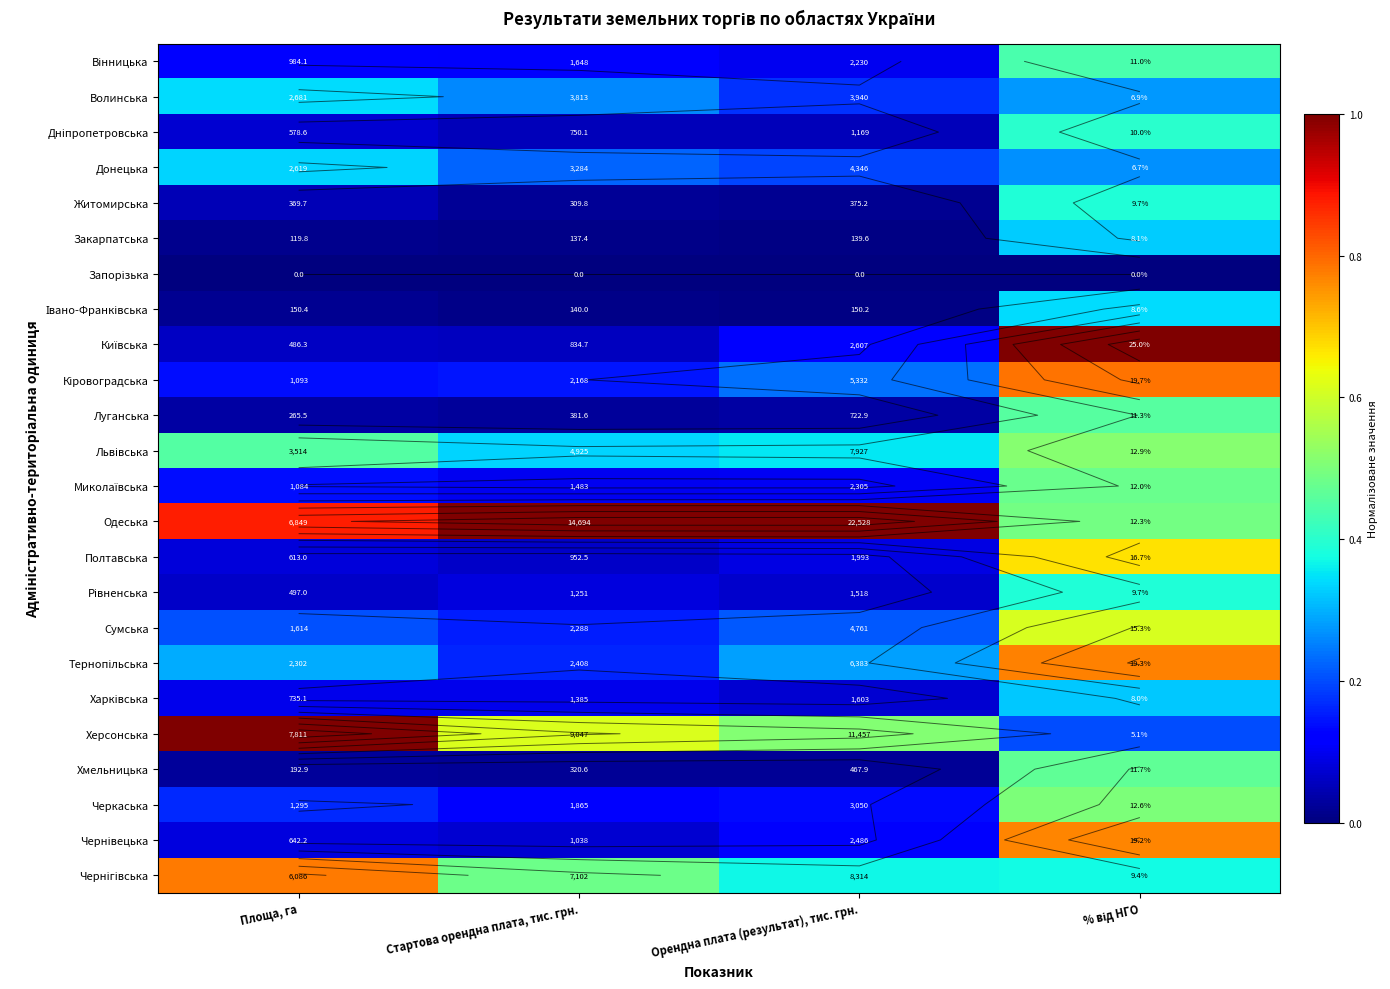

The value of Чернівецька at Стартова орендна плата, тис. грн. is 0.0. True or false?

False